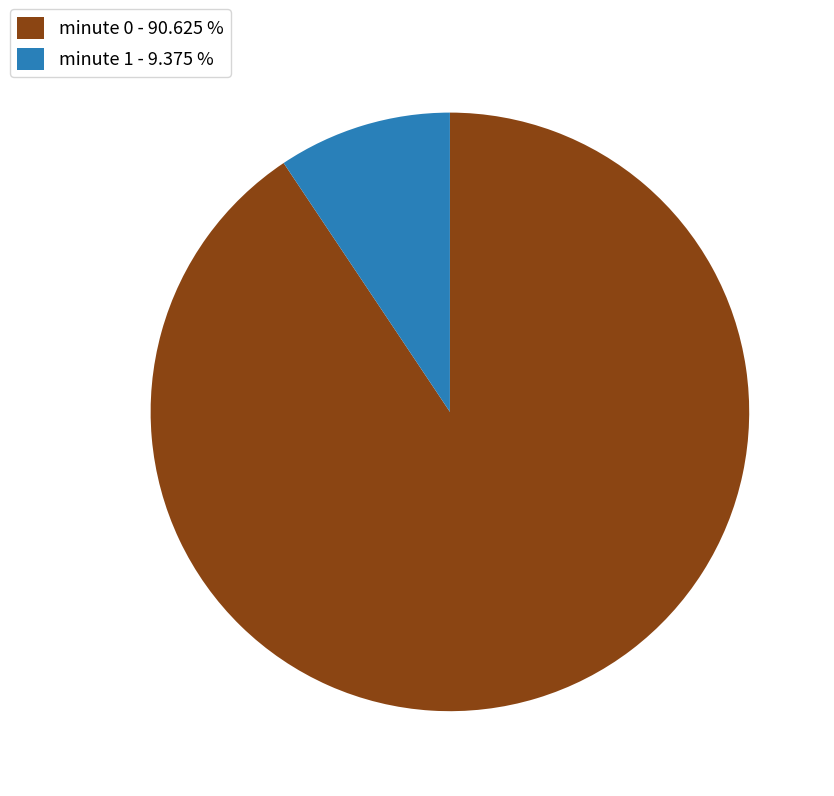

Is there any slice that represents more than half of the pie?

Yes